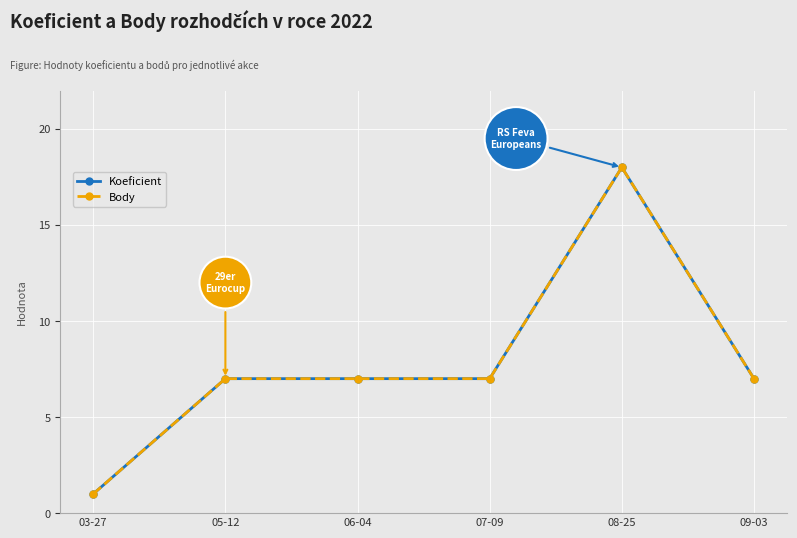

List the series in order of their peak value, highest first.

Koeficient, Body